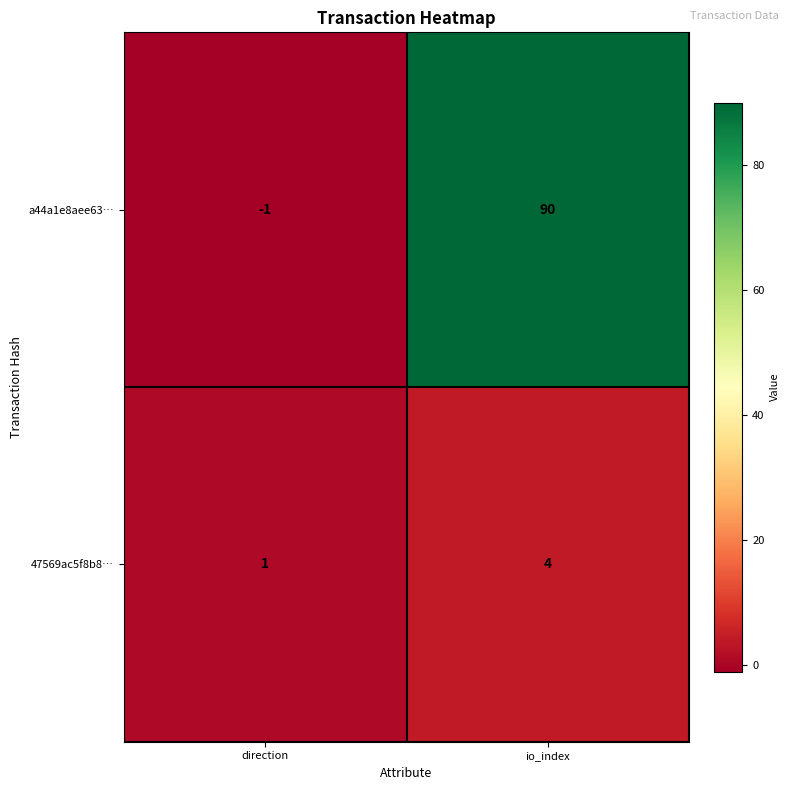

At which label is 47569ac5f8b8… closest to 2?

direction